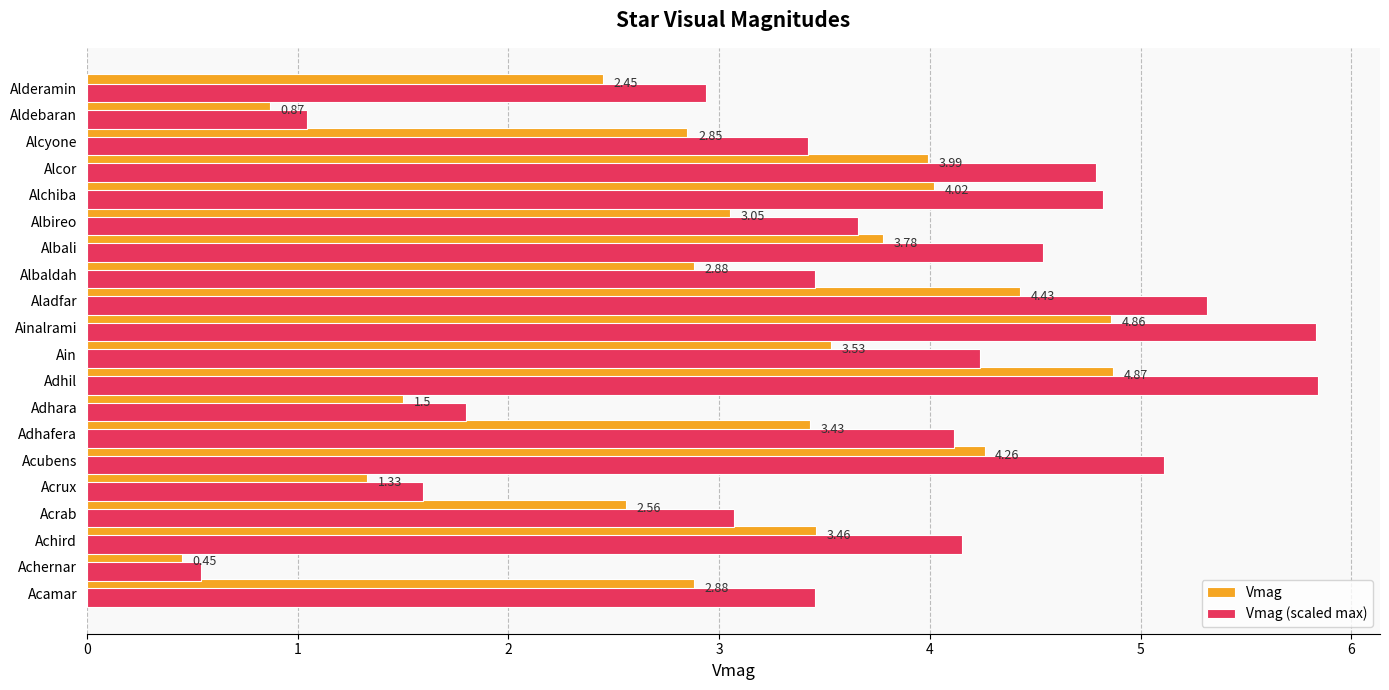

Which label corresponds to the smallest value in the chart?

Achernar